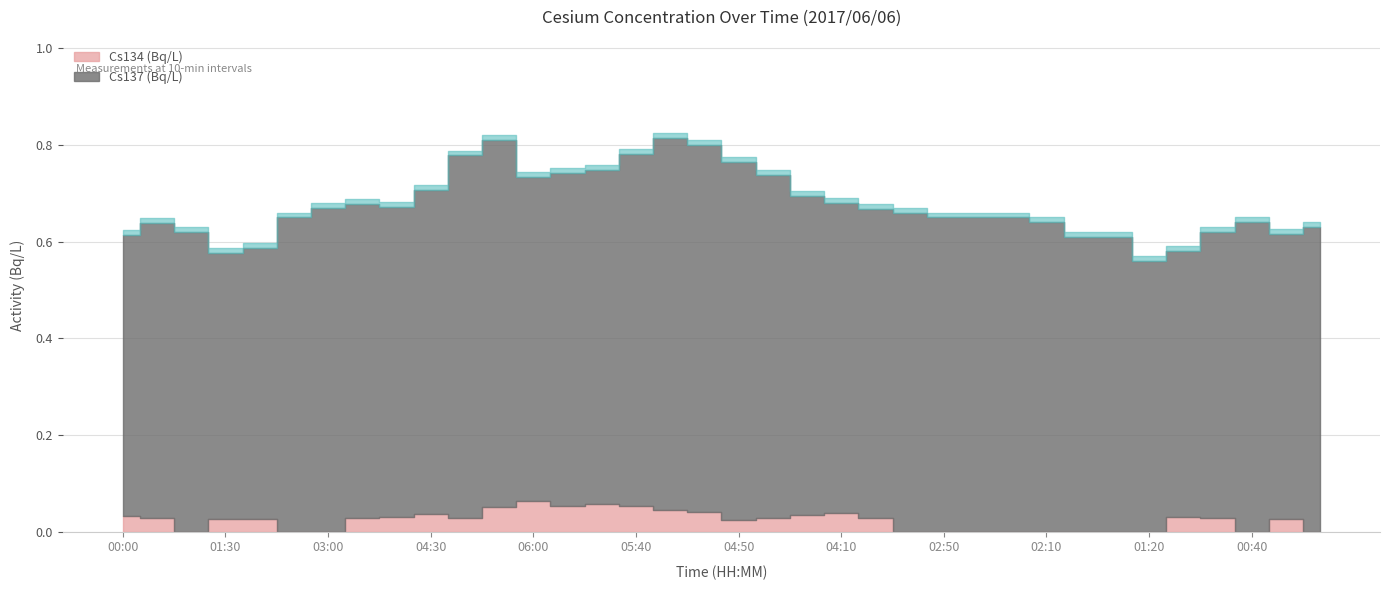

Rank the series by their maximum value, from lowest to highest.

Cs134 (Bq/L), Cs137 (Bq/L)